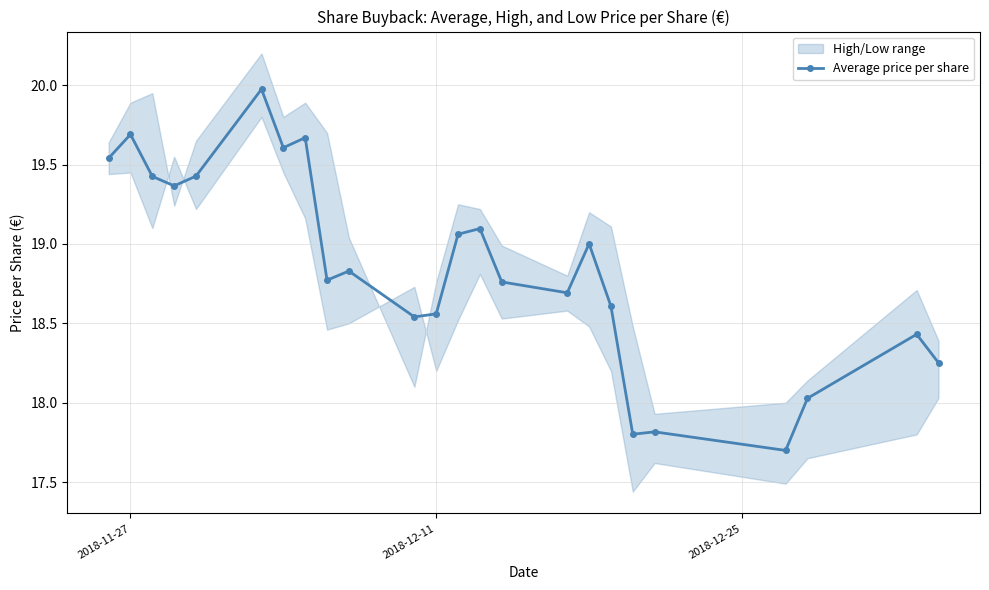

What is the lowest value of the Average price per share series?

17.7